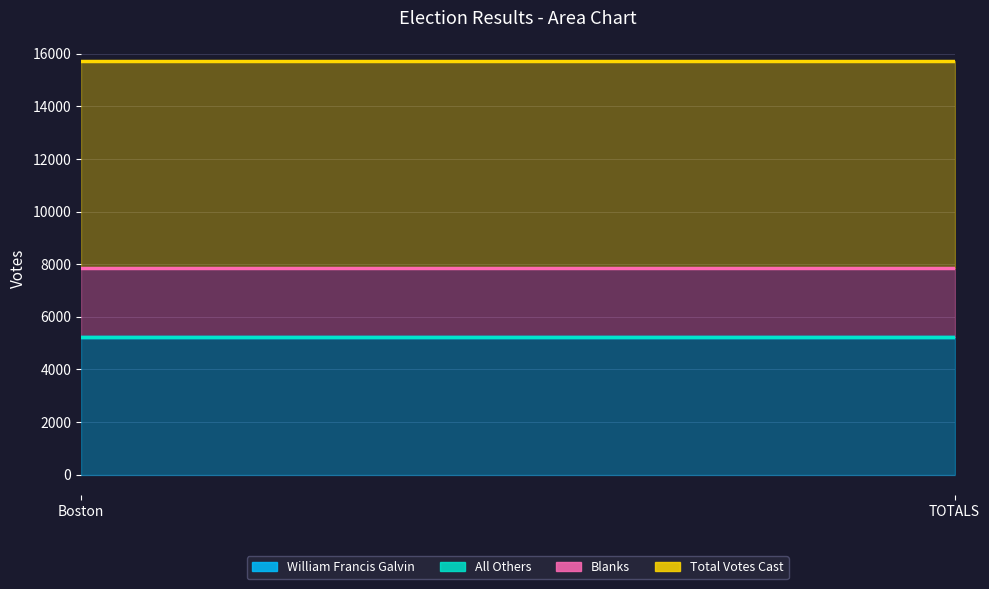

What is the lowest value of the William Francis Galvin series?

5230